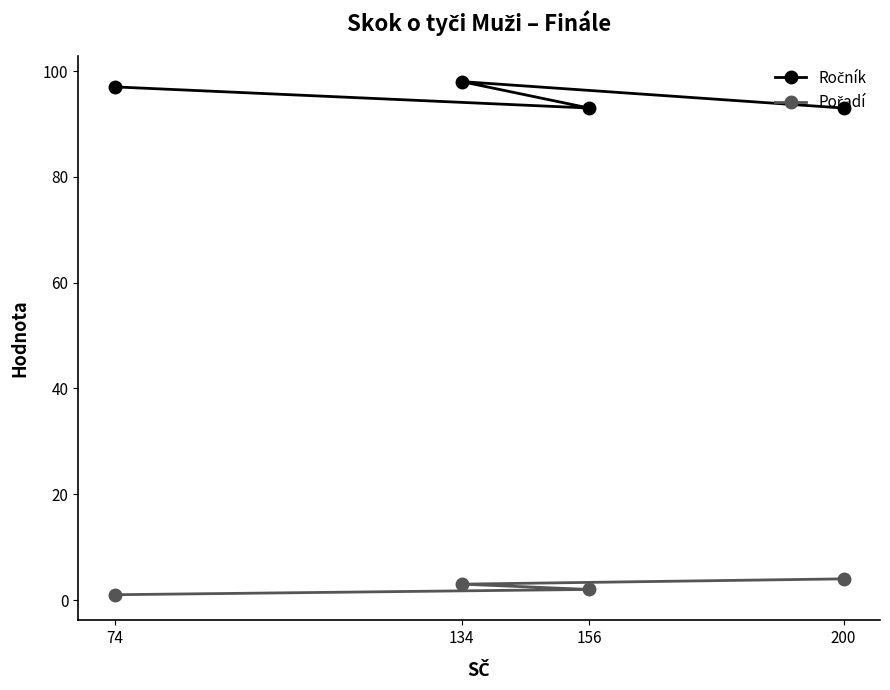

Where does the Ročník series first go above 97?

134